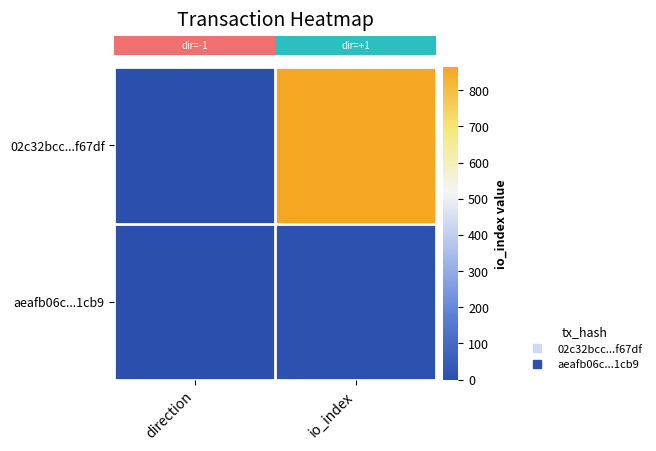

At how many categories does at least one series exceed 673?

1